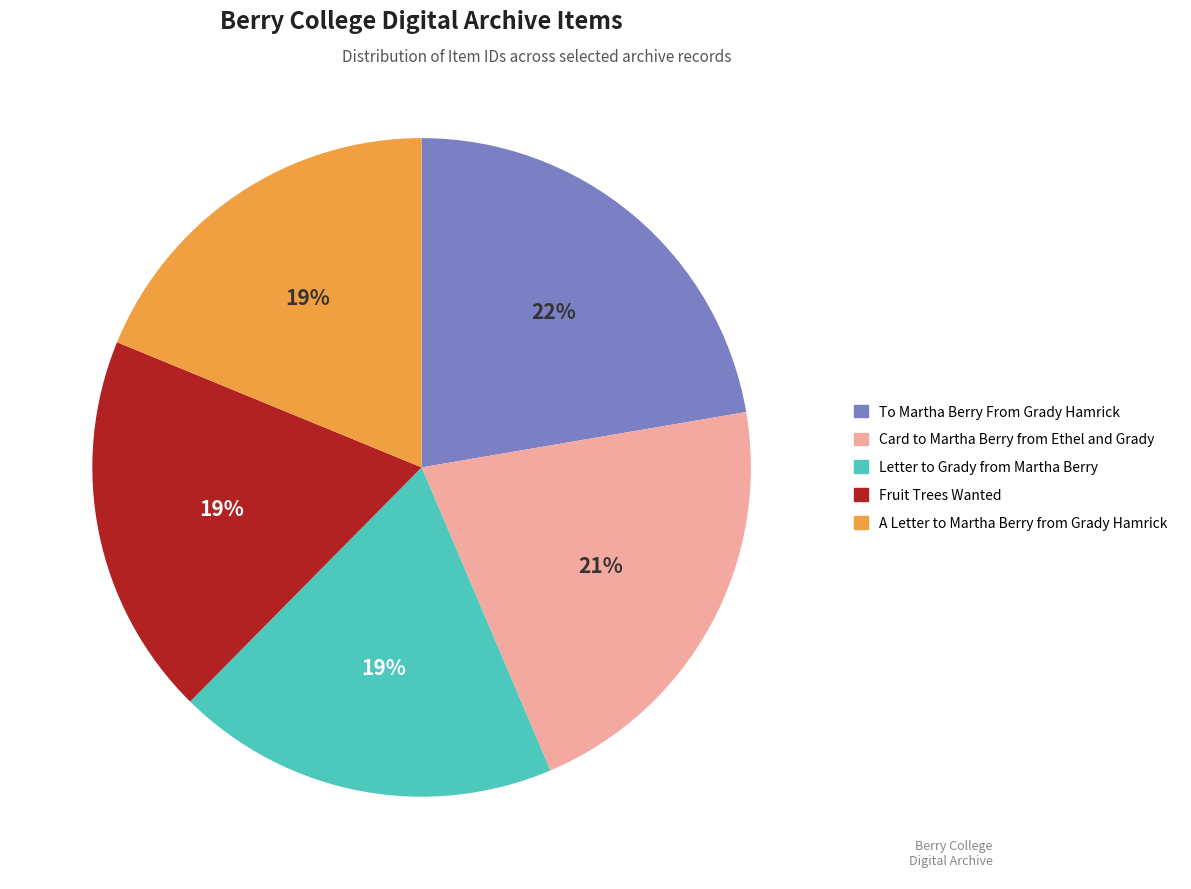

Which has a higher value, Fruit Trees Wanted or To Martha Berry From Grady Hamrick?

To Martha Berry From Grady Hamrick